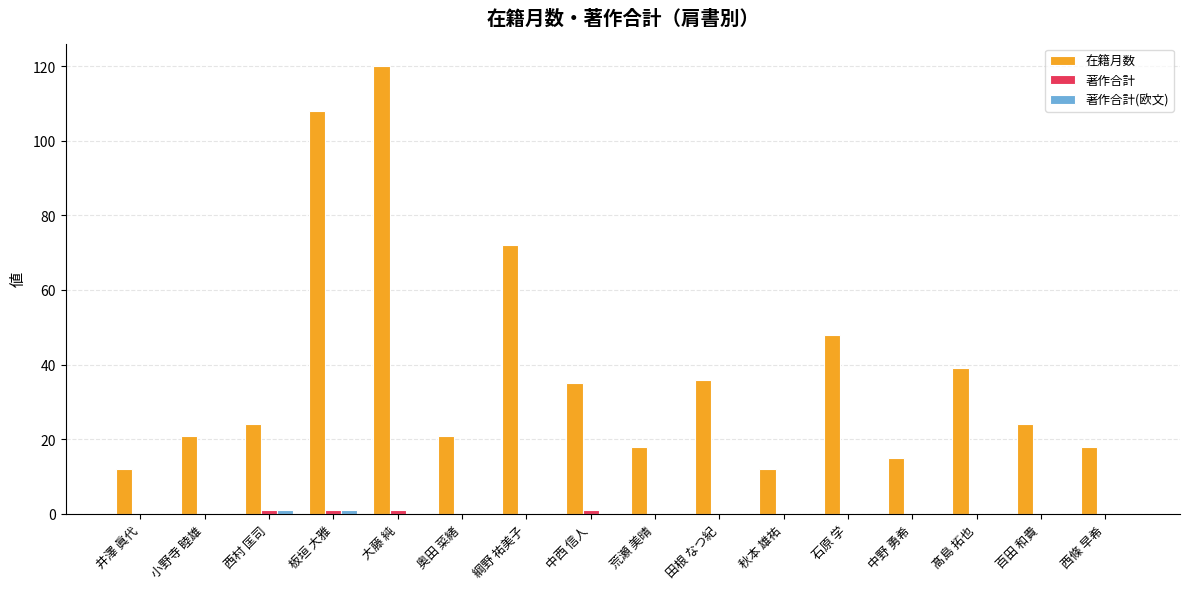

At which category does the chart reach its peak across all series?

大藤 純